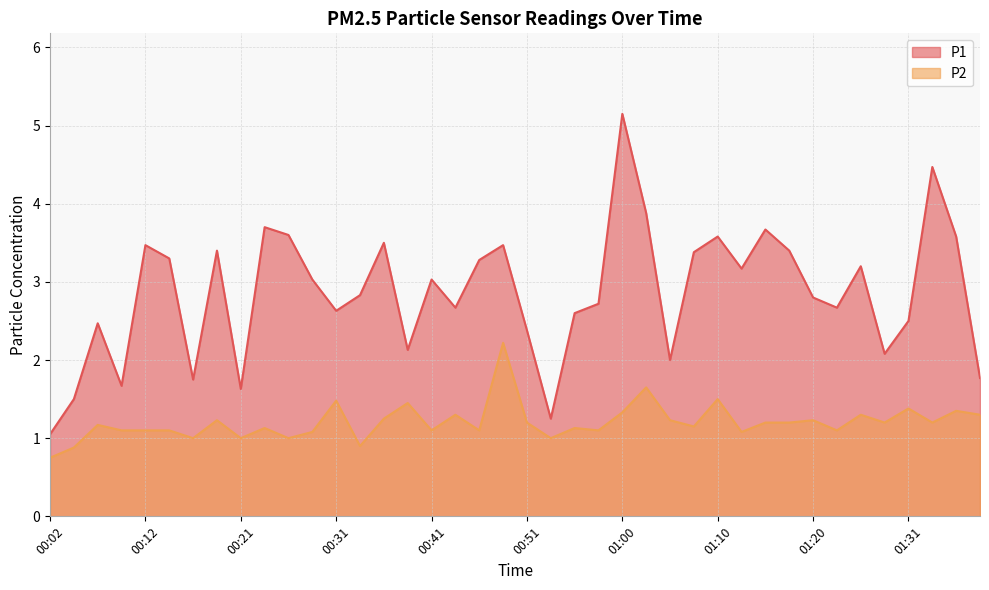

What is the sum of all P2 values?

48.2